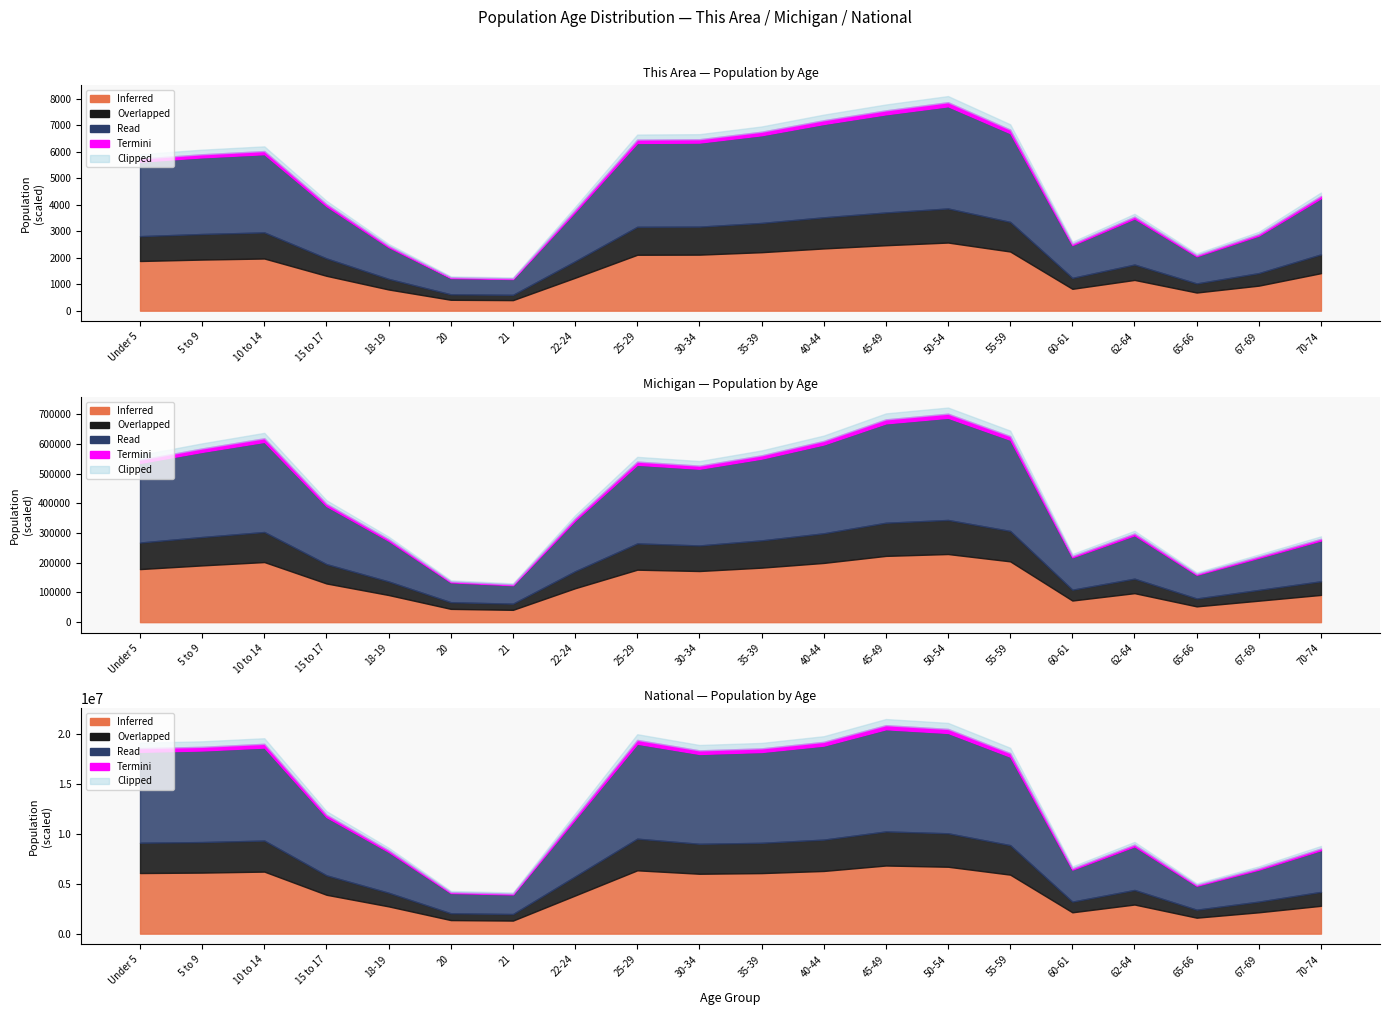

What is the label of the 6th point from the left?

20